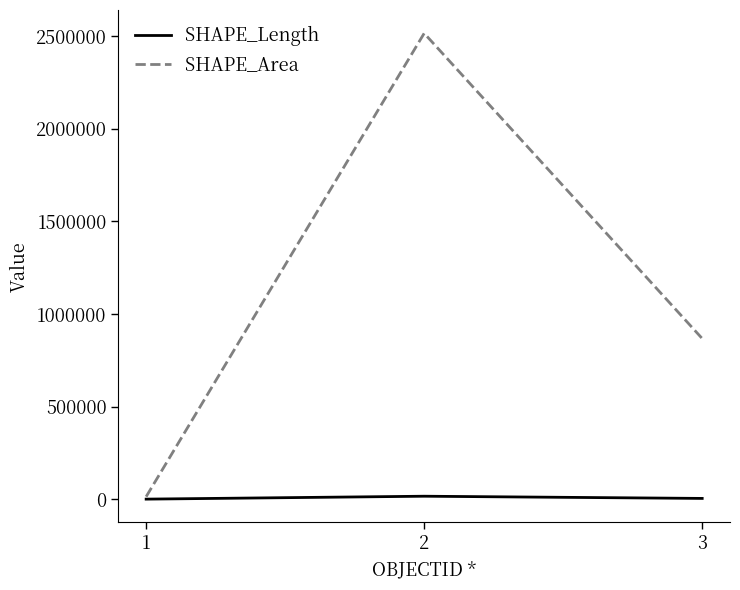

Rank the series by their average value, from highest to lowest.

SHAPE_Area, SHAPE_Length